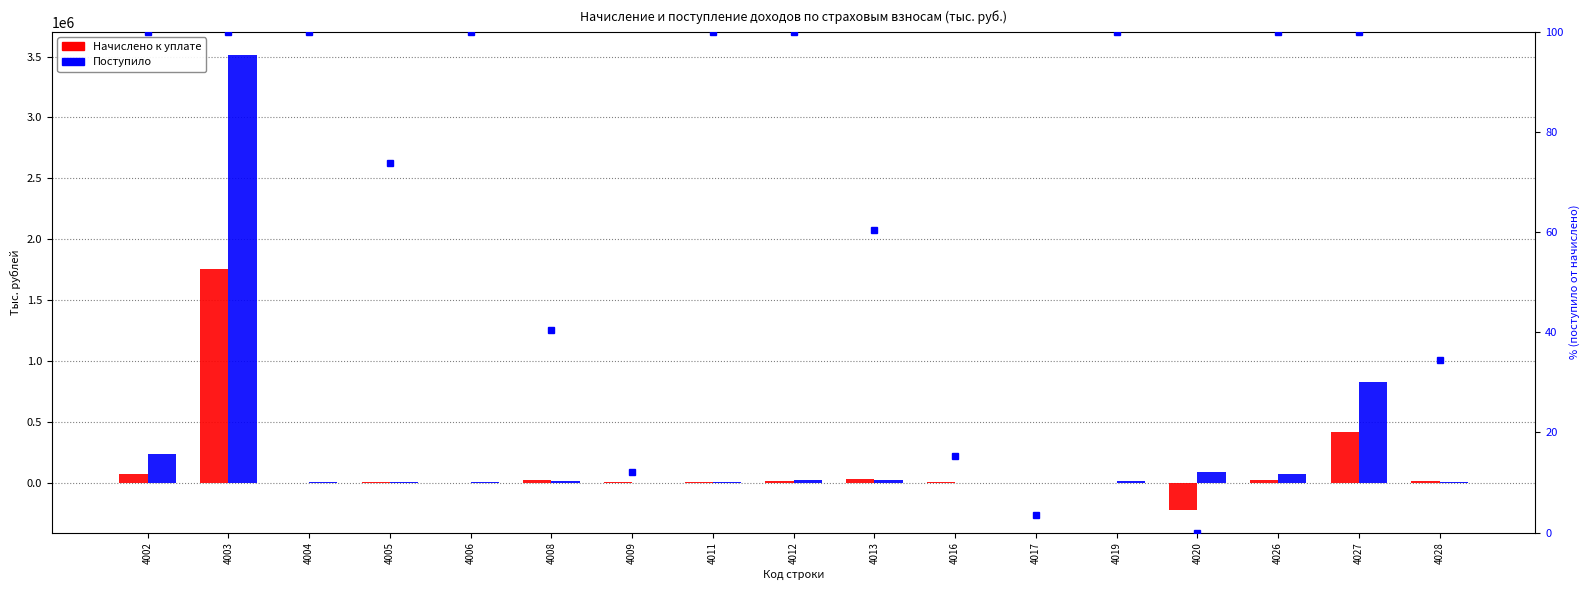

What is the greatest value displayed?

3516349.0